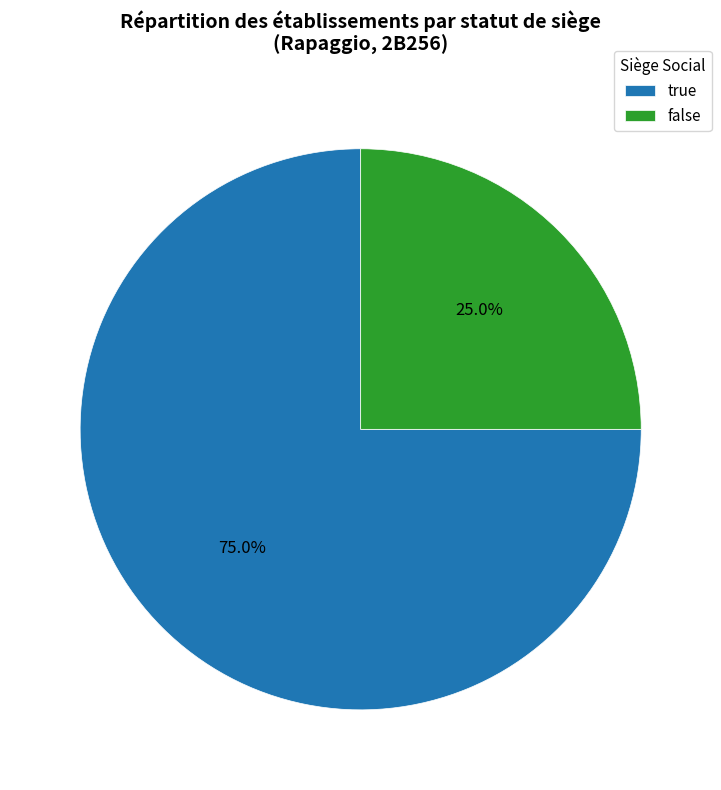

What percentage is the true slice, to the nearest percent?

75%